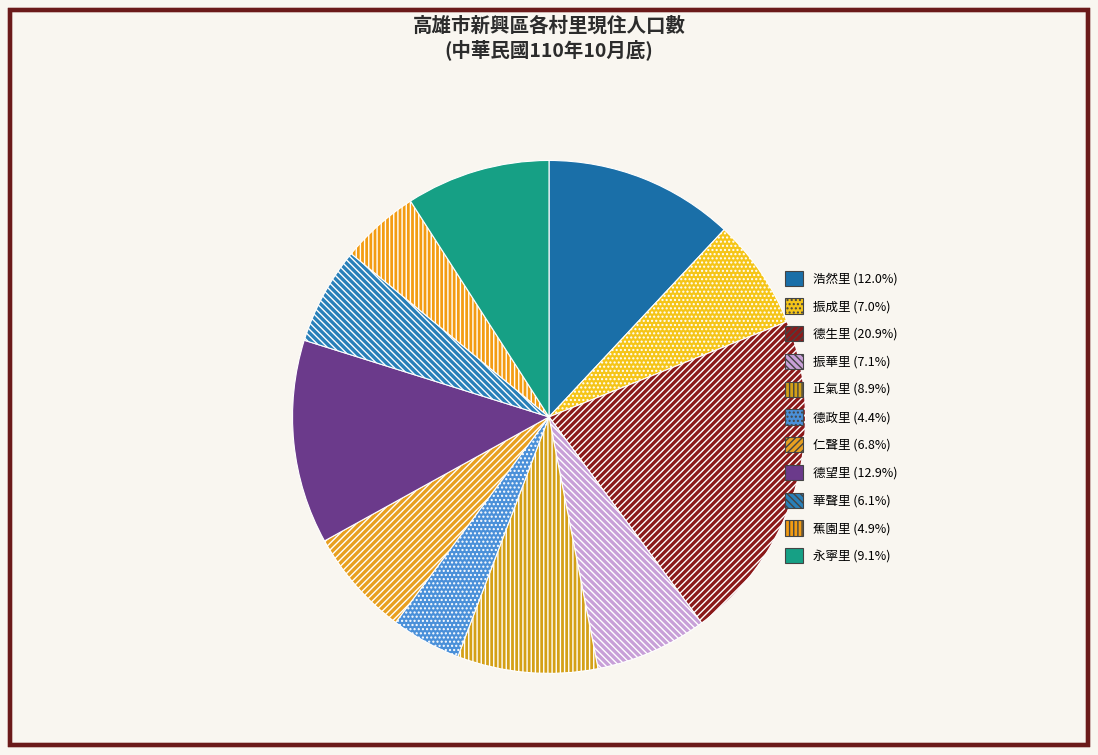

How many segments does this pie chart have?

11